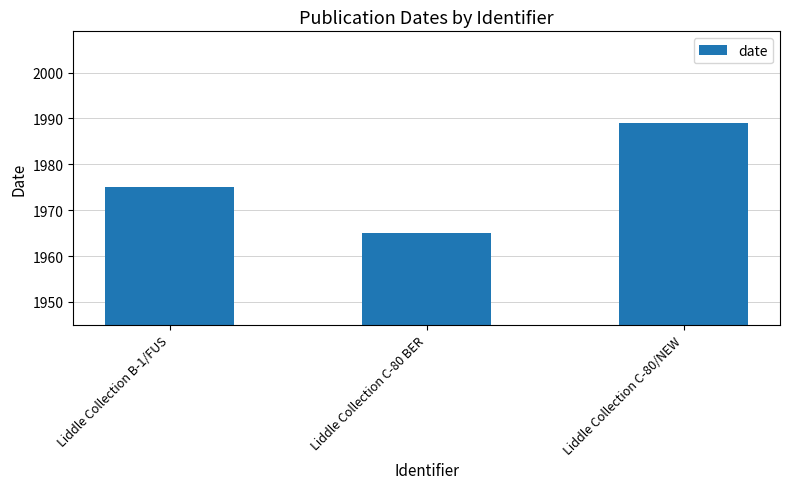

Read the value at Liddle Collection B-1/FUS, to the nearest 5.

1975